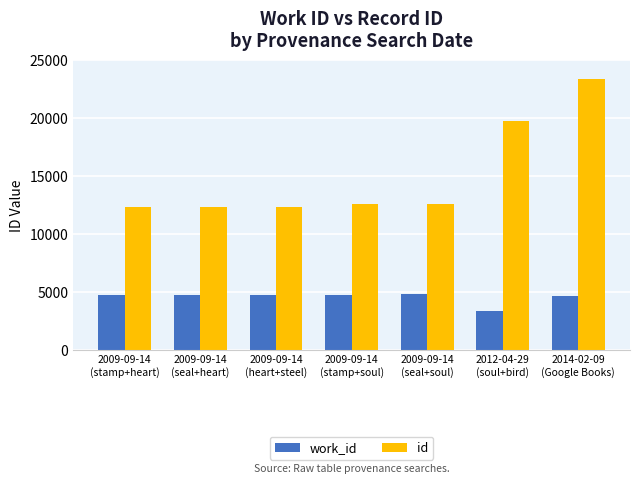

What is the total value across all series at 2009-09-14
(heart+steel)?

17010